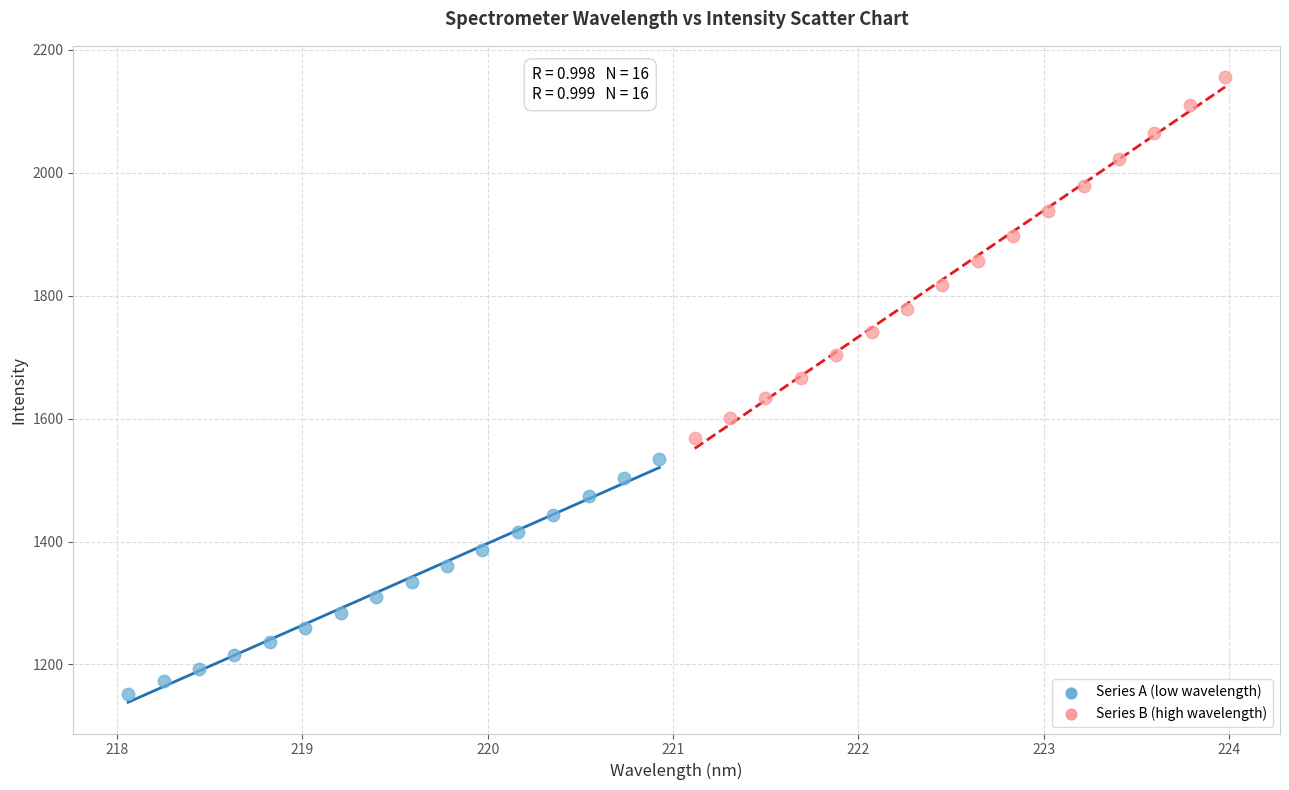

Which series reaches the maximum Y coordinate?

Series B (high wavelength)